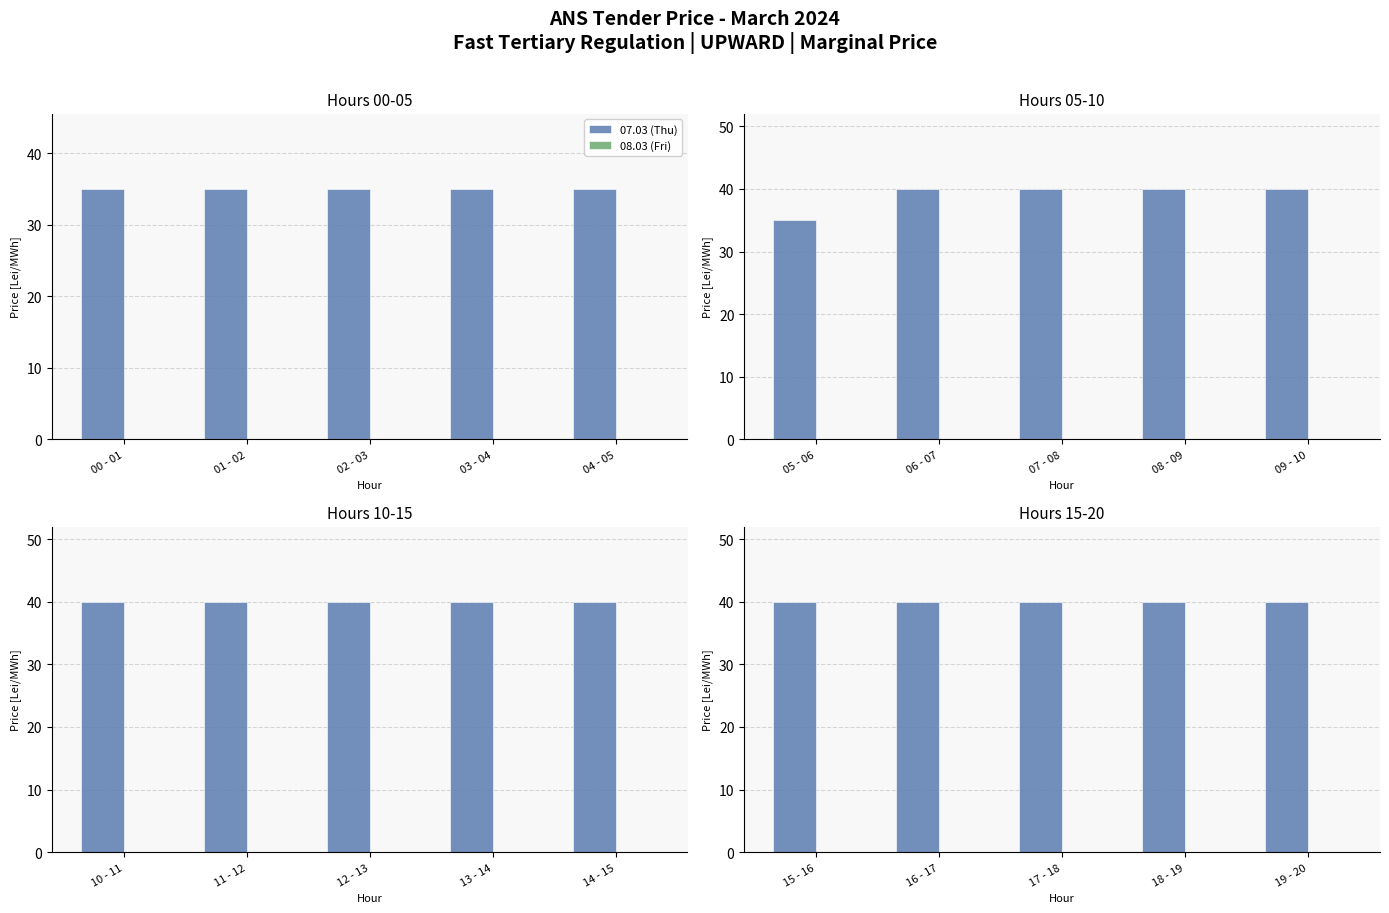

Are the bars grouped side by side (vs. stacked)?

Yes